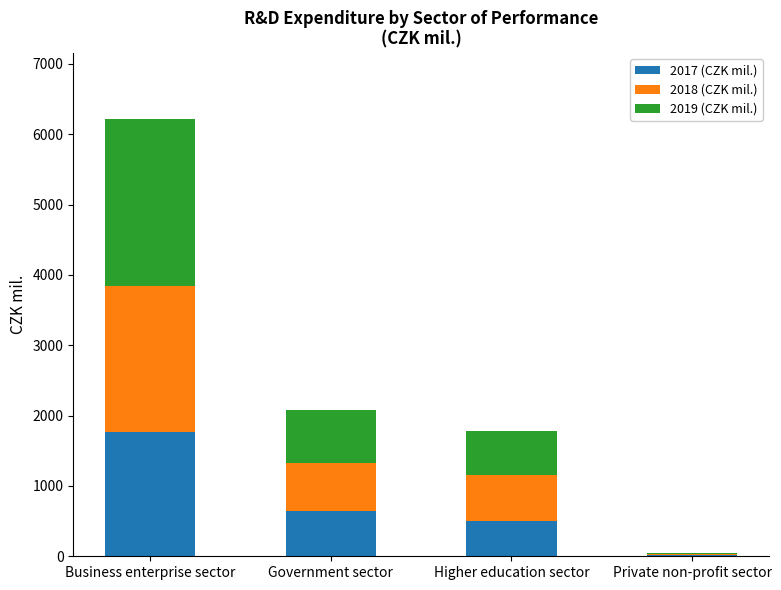

Is it true that 2017 (CZK mil.) equals 164.2 at Higher education sector?

False